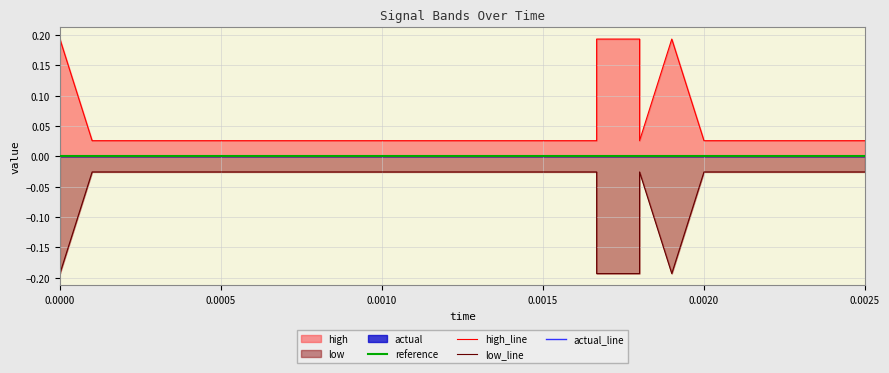

What is the greatest value displayed?

0.2